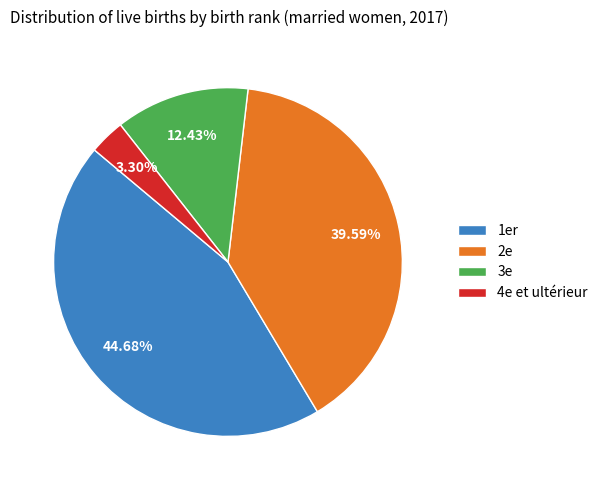

How many segments does this pie chart have?

4